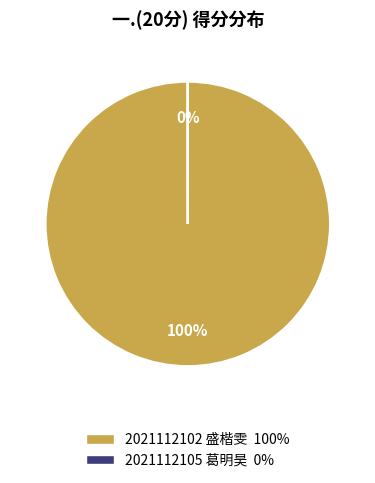

To the nearest percent, what percentage of the pie is 2021112102 盛楷雯?

100%